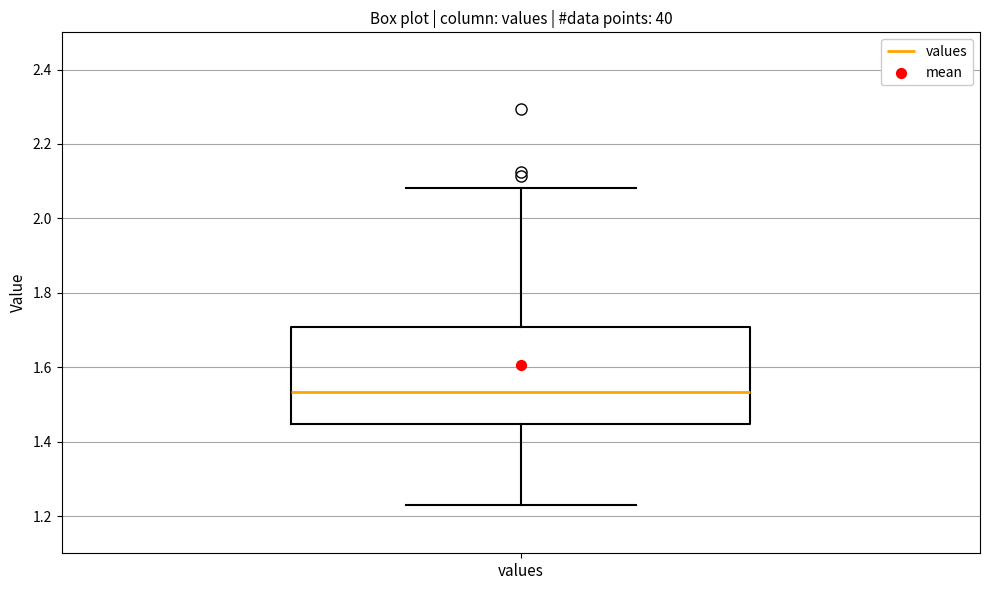

Transcribe this box plot: give where the median line is, the range the box spans, and where the two whiskers end, as read against the y-axis. The values are not printed on the chart, so give them approximately, as read against the axis.

median 1.54, box 1.44 to 1.70, whiskers 1.22 to 2.08